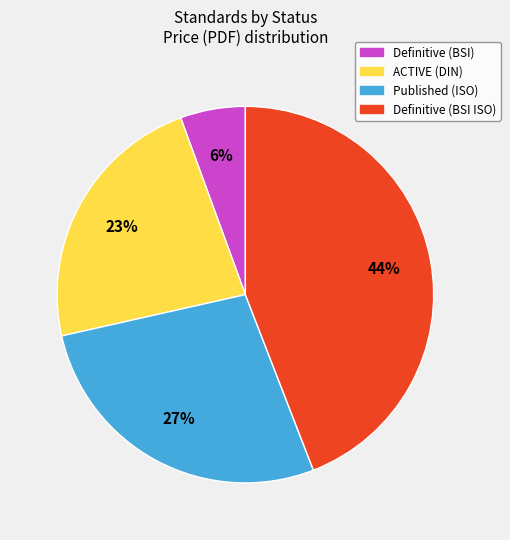

True or false: Definitive (BSI) accounts for 6% of the total.

True